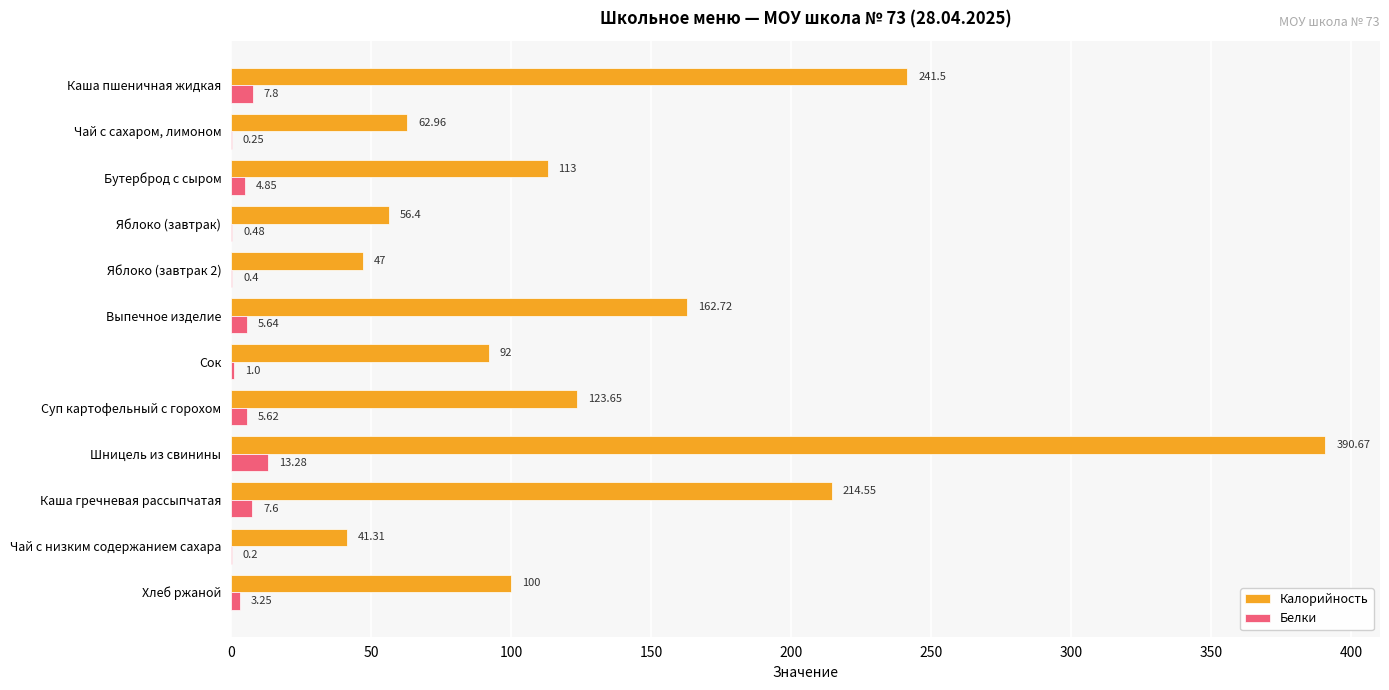

What is the sum of all Калорийность values?

1645.8